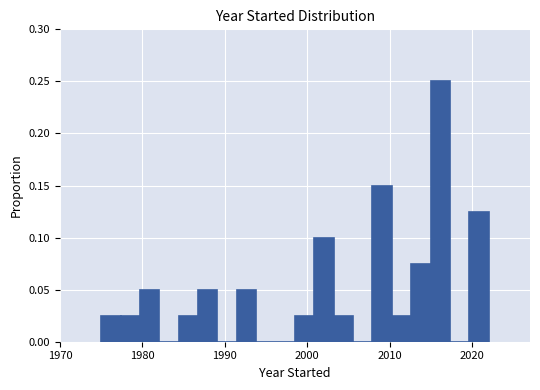

Read against the x-axis, roughly where is the centre of the tallest bar?

2016